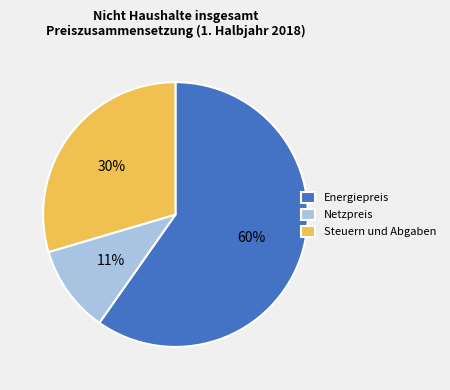

To the nearest percent, what is the difference between the Steuern und Abgaben and Energiepreis slice percentages?

30%